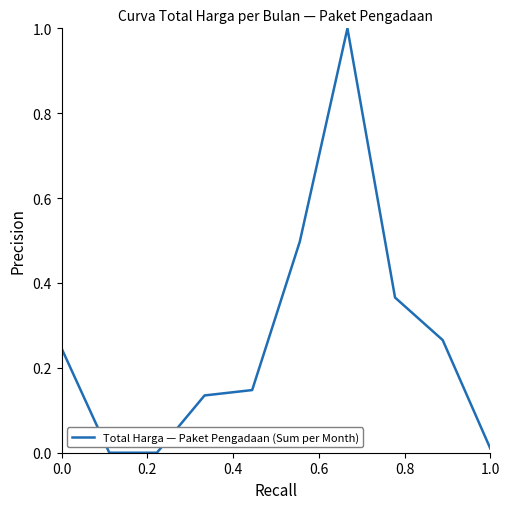

What is the difference between the maximum and minimum values?

1.0